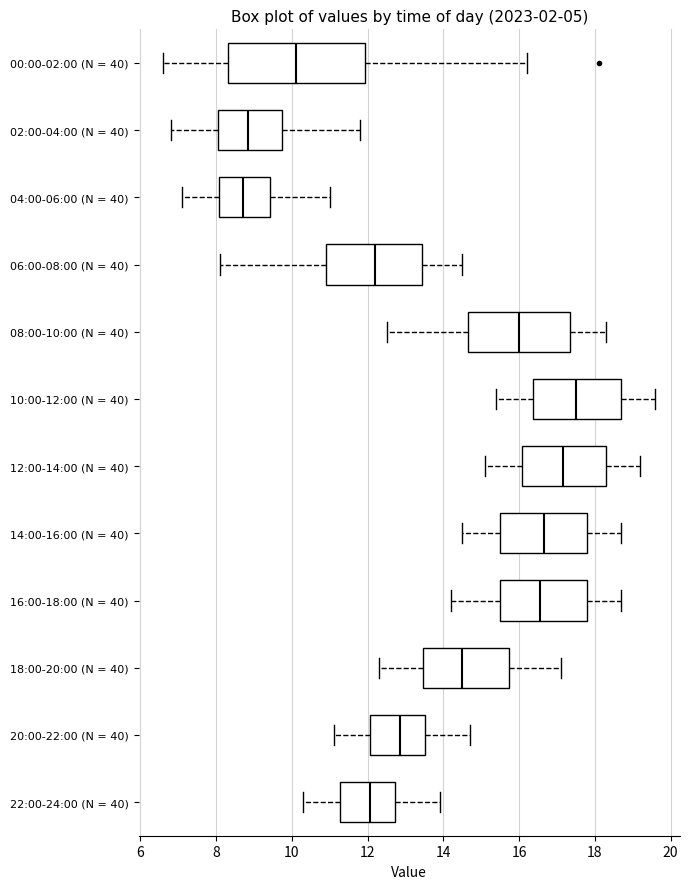

Which box has the furthest to the right median line?

10:00-12:00 (N = 40)